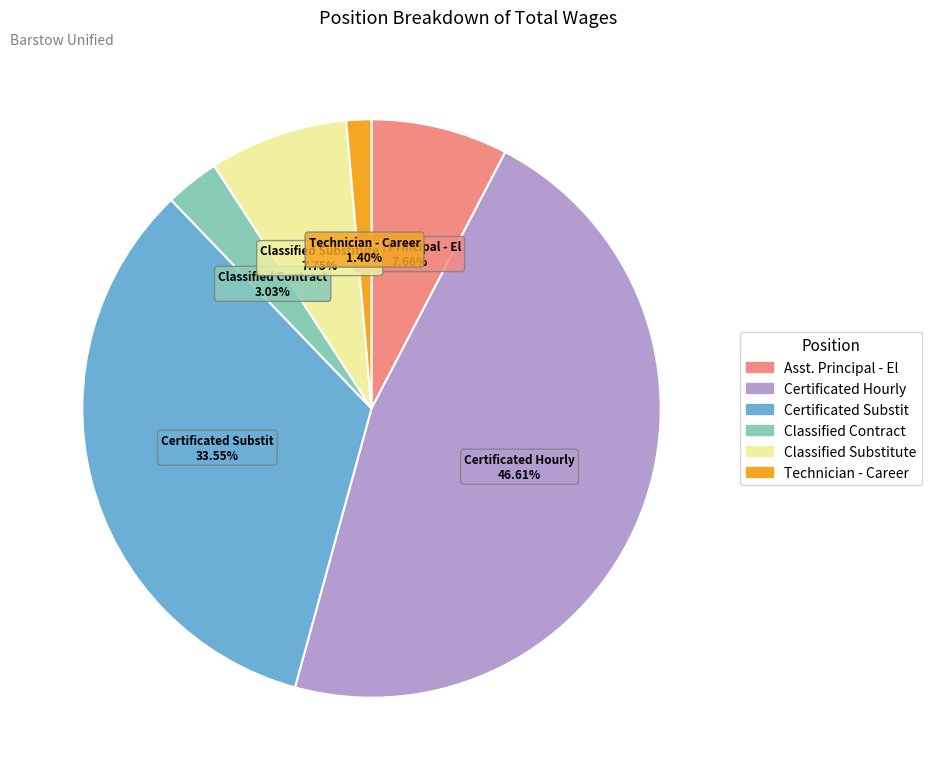

How much of the chart is everything except Certificated Hourly?

53.4%